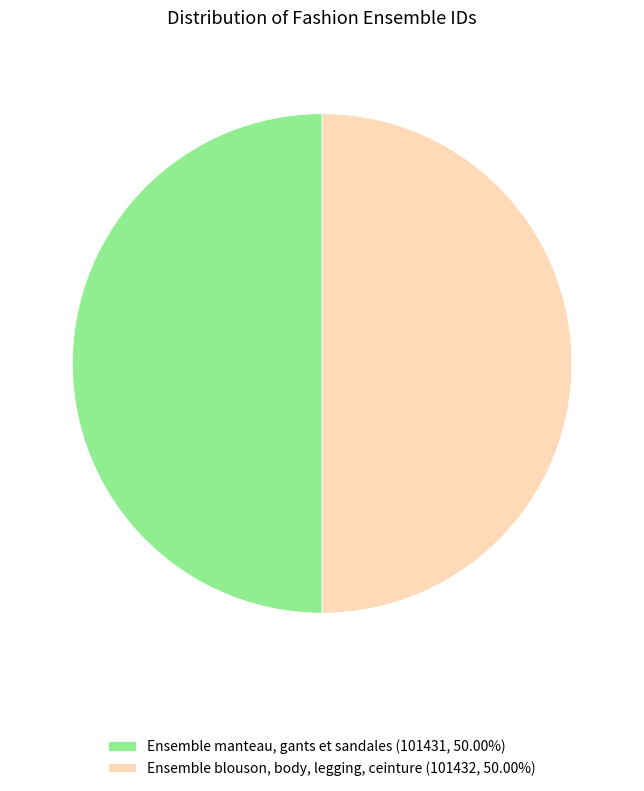

Do Ensemble blouson, body, legging, ceinture (101432, 50.00%) and Ensemble manteau, gants et sandales (101431, 50.00%) together represent more than half of the pie?

Yes